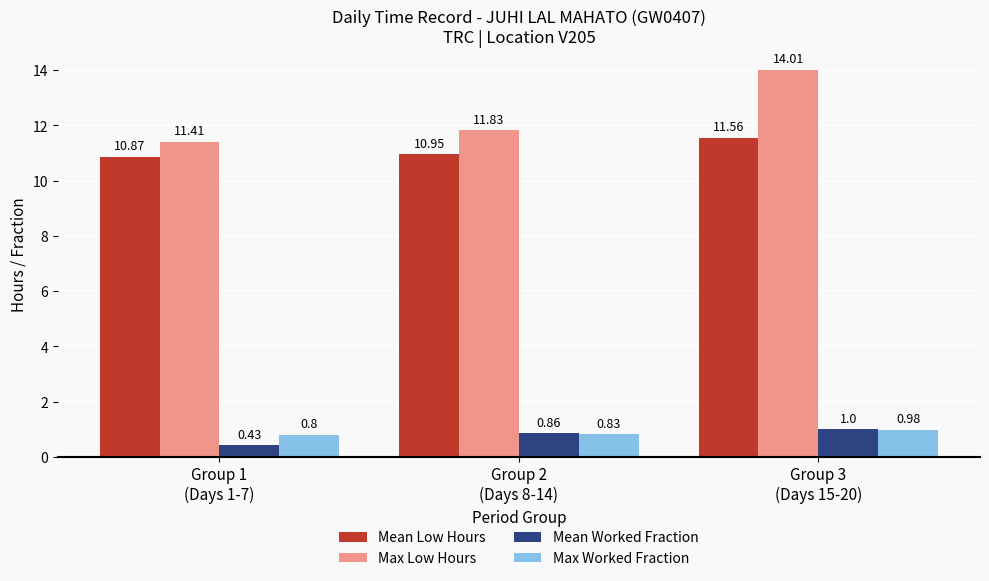

At how many categories does at least one series exceed 1?

3